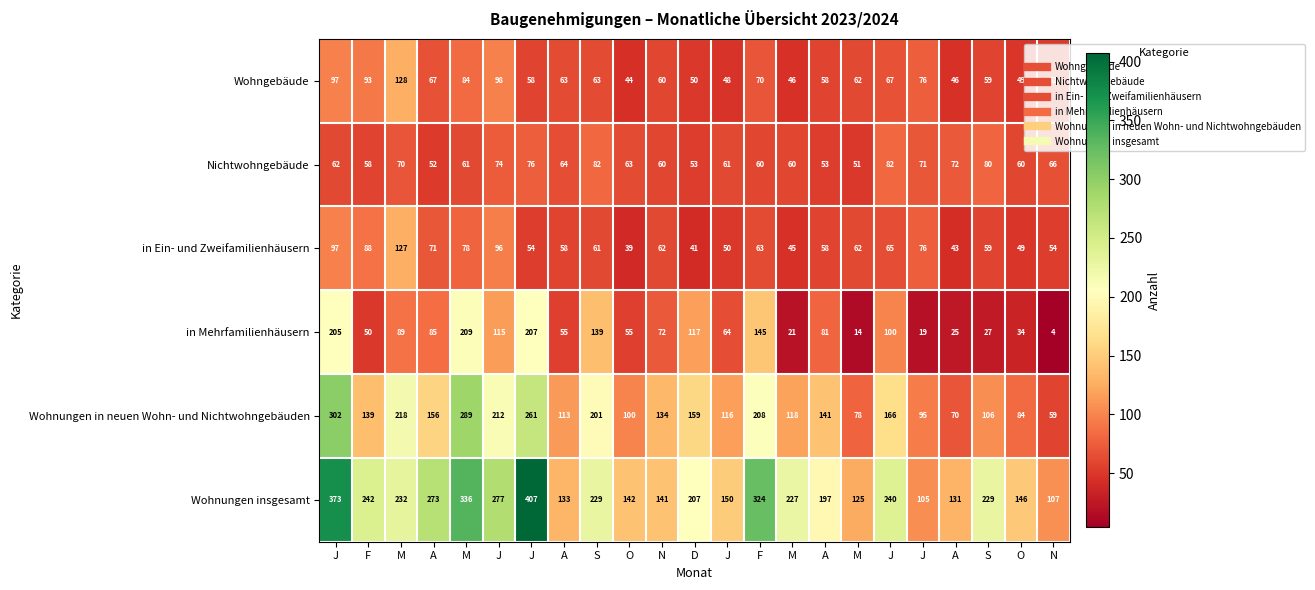

Reading left to right, extract all data points from this chart.

Wohngebäude: J=97	F=93	M=128	A=67	M=84	J=98	J=58	A=63	S=63	O=44	N=60	D=50	J=48	F=70	M=46	A=58	M=62	J=67	J=76	A=46	S=59	O=49	N=52
Nichtwohngebäude: J=62	F=58	M=70	A=52	M=61	J=74	J=76	A=64	S=82	O=63	N=60	D=53	J=61	F=60	M=60	A=53	M=51	J=82	J=71	A=72	S=80	O=60	N=66
in Ein- und Zweifamilienhäusern: J=97	F=88	M=127	A=71	M=78	J=96	J=54	A=58	S=61	O=39	N=62	D=41	J=50	F=63	M=45	A=58	M=62	J=65	J=76	A=43	S=59	O=49	N=54
in Mehrfamilienhäusern: J=205	F=50	M=89	A=85	M=209	J=115	J=207	A=55	S=139	O=55	N=72	D=117	J=64	F=145	M=21	A=81	M=14	J=100	J=19	A=25	S=27	O=34	N=4
Wohnungen in neuen Wohn- und Nichtwohngebäuden: J=302	F=139	M=218	A=156	M=289	J=212	J=261	A=113	S=201	O=100	N=134	D=159	J=116	F=208	M=118	A=141	M=78	J=166	J=95	A=70	S=106	O=84	N=59
Wohnungen insgesamt: J=373	F=242	M=232	A=273	M=336	J=277	J=407	A=133	S=229	O=142	N=141	D=207	J=150	F=324	M=227	A=197	M=125	J=240	J=105	A=131	S=229	O=146	N=107